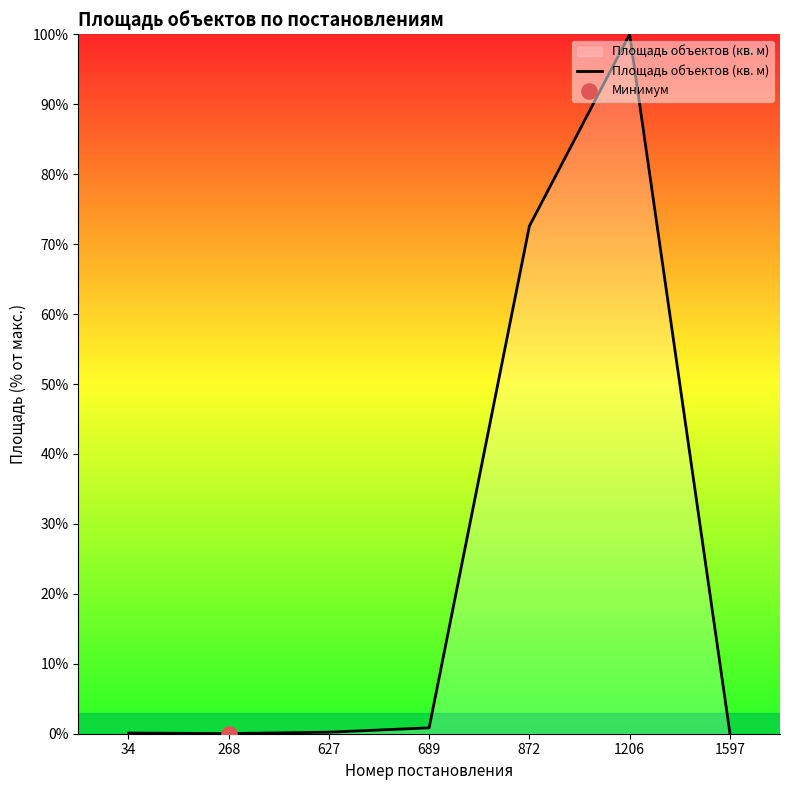

Which has a higher value, 689 or 872?

872